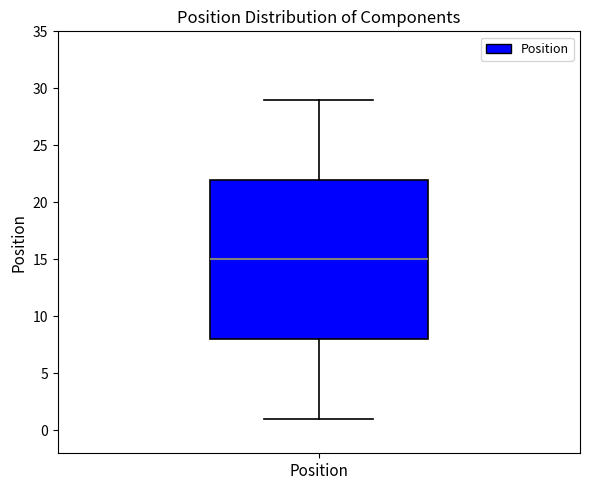

Transcribe this box plot: give where the median line is, the range the box spans, and where the two whiskers end, as read against the y-axis. The values are not printed on the chart, so give them approximately, as read against the axis.

median 15, box 8 to 22, whiskers 1 to 29